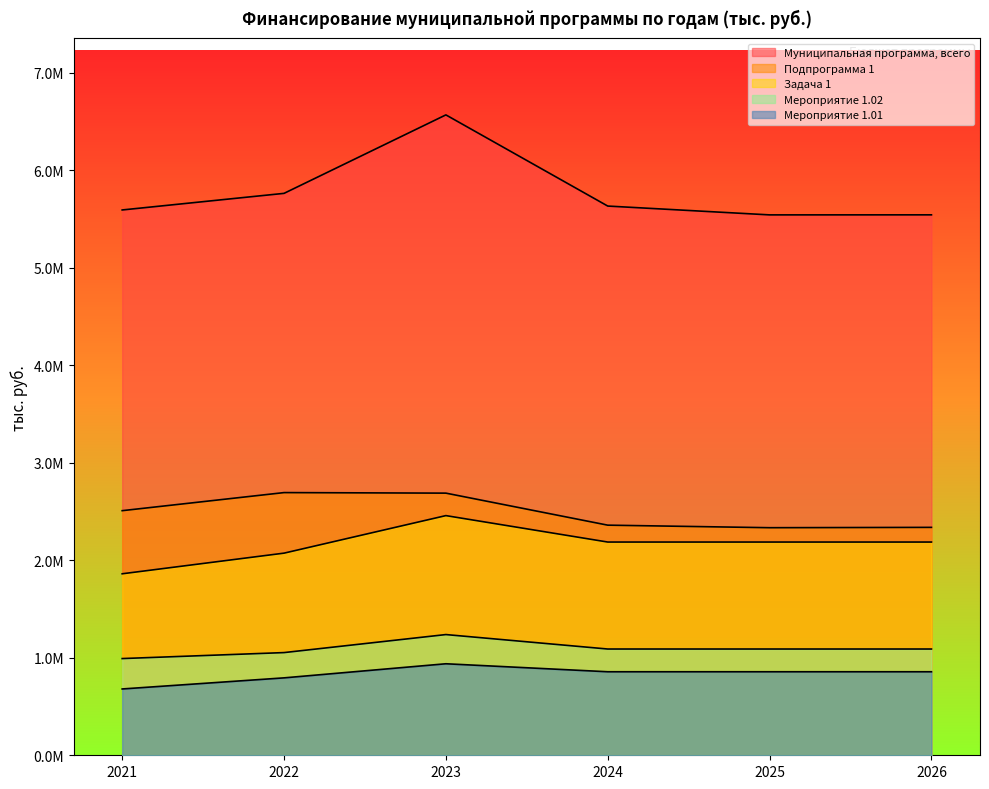

At which category is the sum across all series the highest?

2023